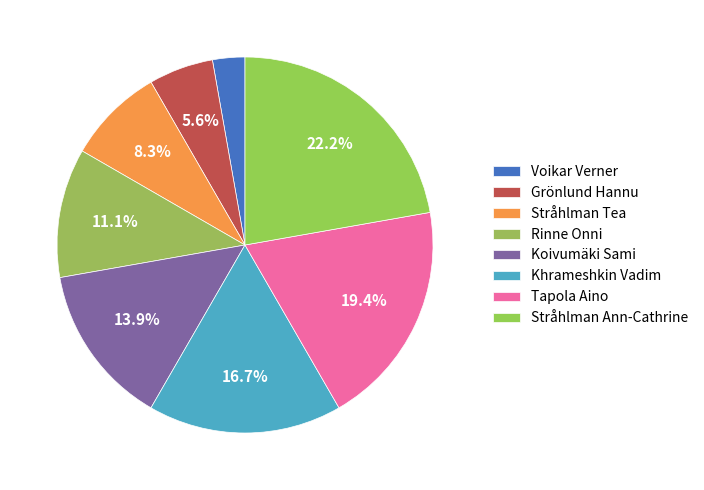

To the nearest percent, what is the difference between the Stråhlman Ann-Cathrine and Koivumäki Sami slice percentages?

8%